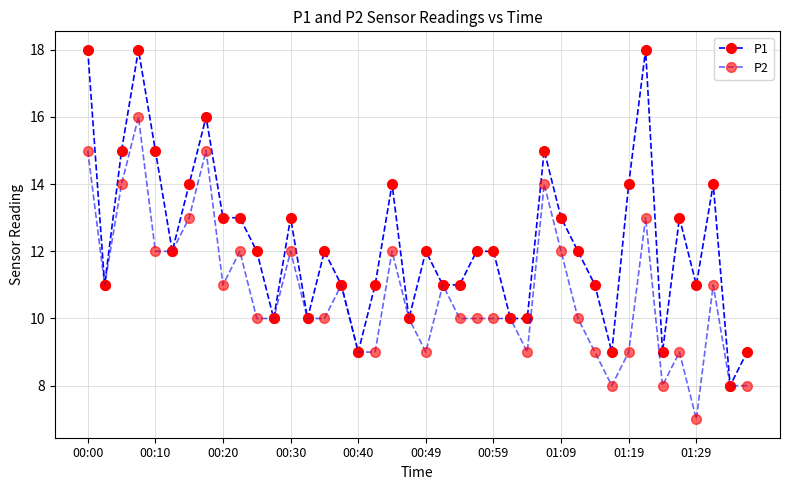

How many lines are shown in the chart?

2